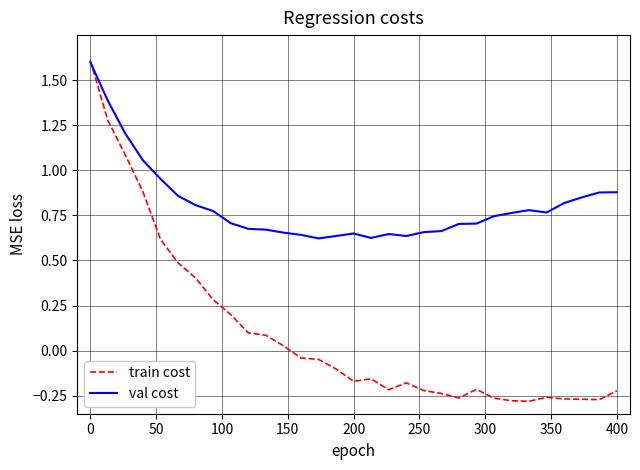

Is this an area chart (filled region under the line)?

No